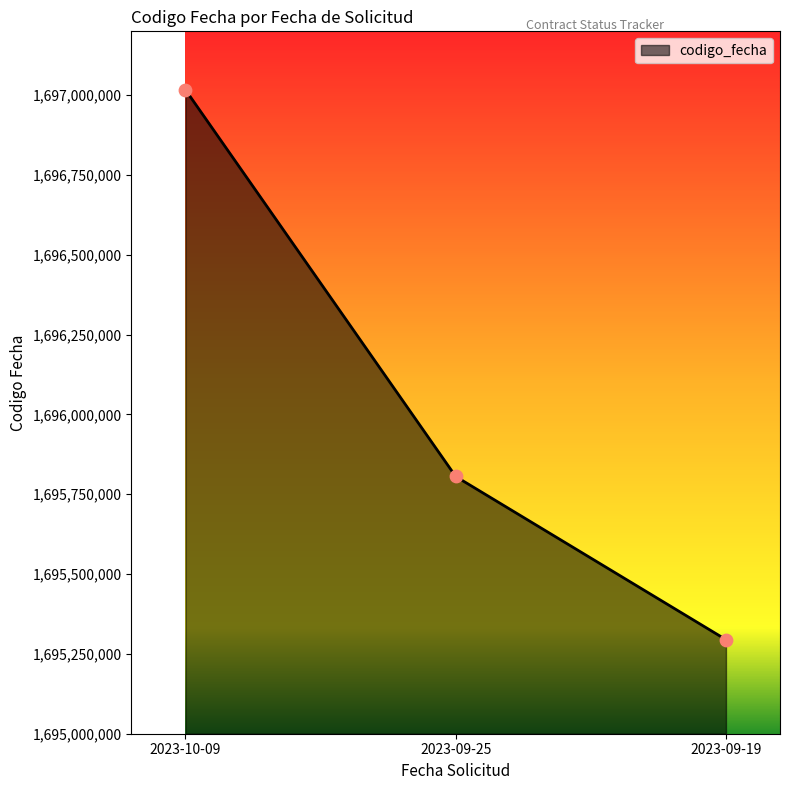

What is the change in value from 2023-10-09 to 2023-09-25?

-1211100